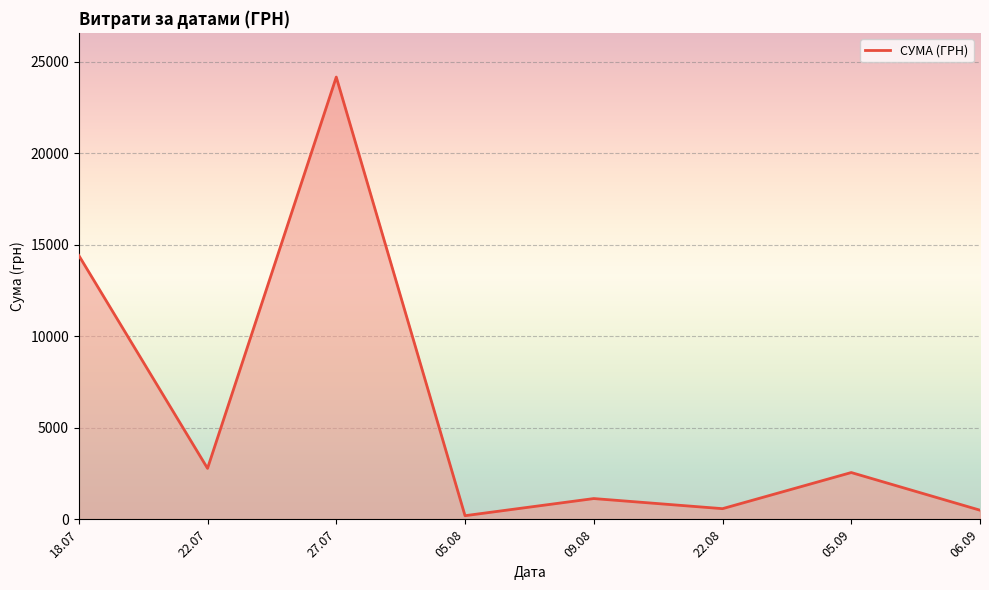

The value at 09.08 is 1136.1. True or false?

True